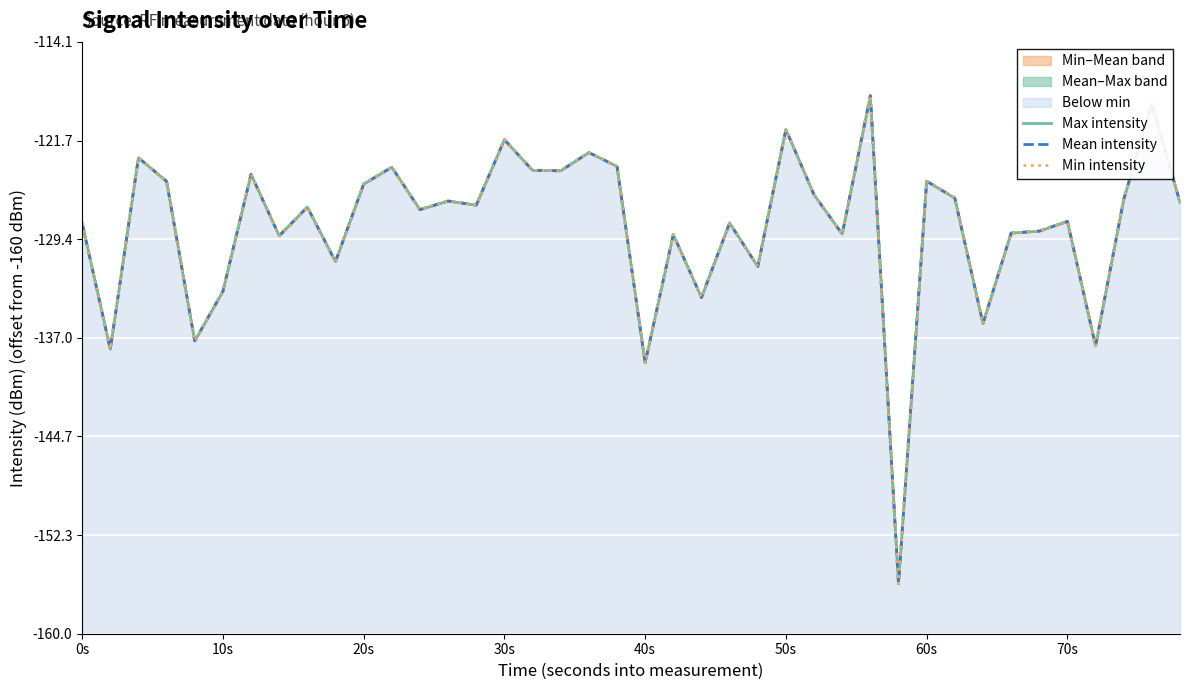

What is the greatest value displayed?

41.7